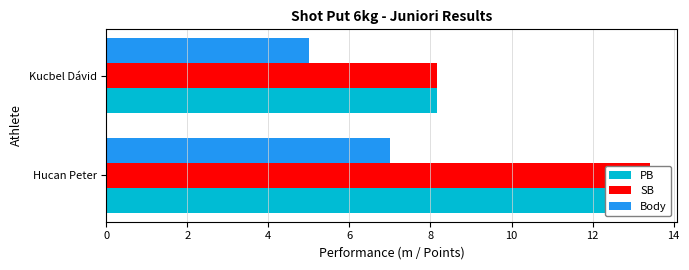

Which series has the largest total across all categories?

PB